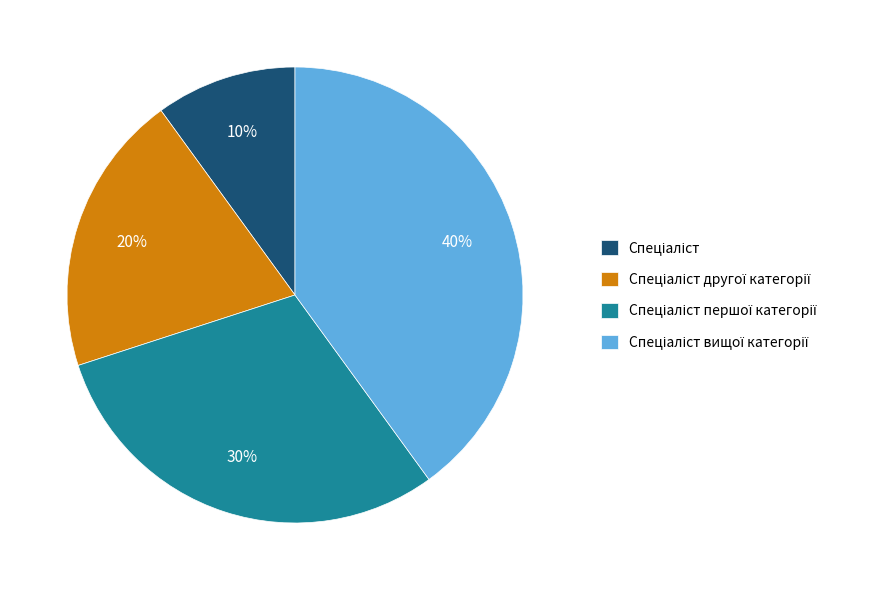

Is there any slice that represents more than half of the pie?

No